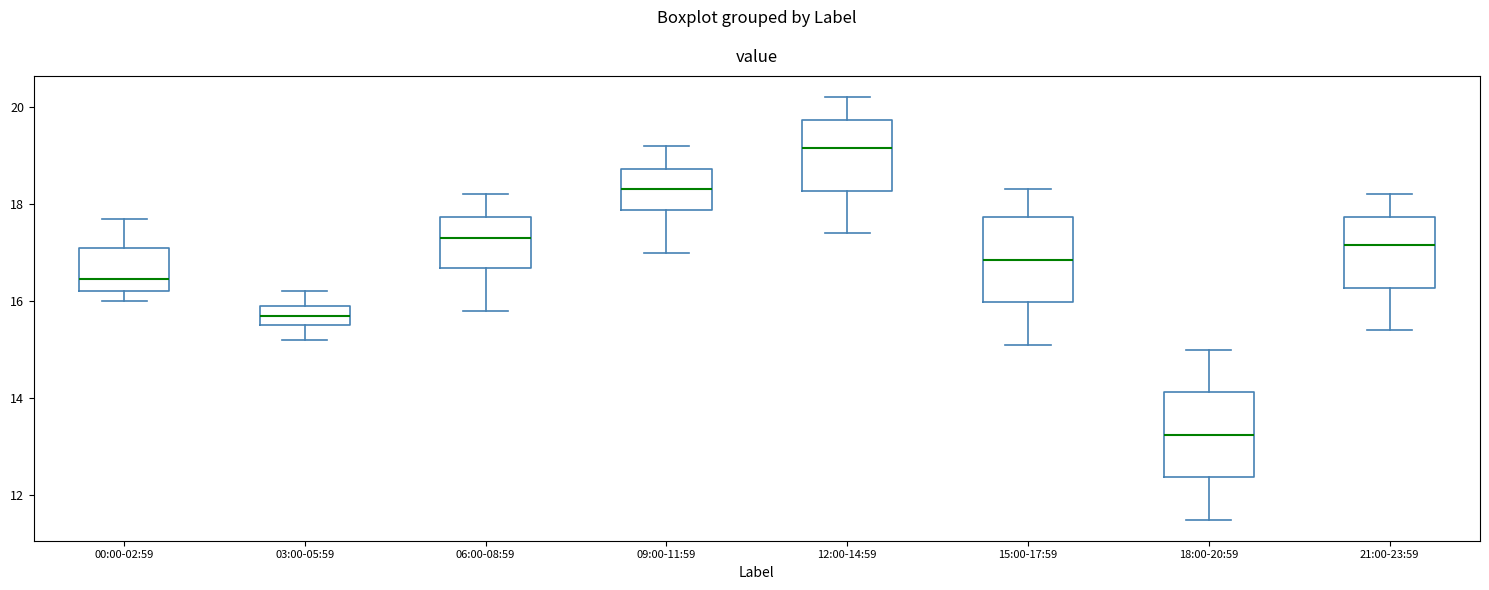

Reading left to right, read every box against the y-axis: the position of its median line, the range the box covers, and the ends of its whiskers. The values are not printed on the chart, so give them approximately, as read against the axis.

00:00-02:59: median 16.4, box 16.2 to 17.2, whiskers 16.0 to 17.8
03:00-05:59: median 15.8, box 15.6 to 16.0, whiskers 15.2 to 16.2
06:00-08:59: median 17.4, box 16.6 to 17.8, whiskers 15.8 to 18.2
09:00-11:59: median 18.4, box 17.8 to 18.8, whiskers 17.0 to 19.2
12:00-14:59: median 19.2, box 18.2 to 19.8, whiskers 17.4 to 20.2
15:00-17:59: median 16.8, box 16.0 to 17.8, whiskers 15.2 to 18.4
18:00-20:59: median 13.2, box 12.4 to 14.2, whiskers 11.6 to 15.0
21:00-23:59: median 17.2, box 16.2 to 17.8, whiskers 15.4 to 18.2